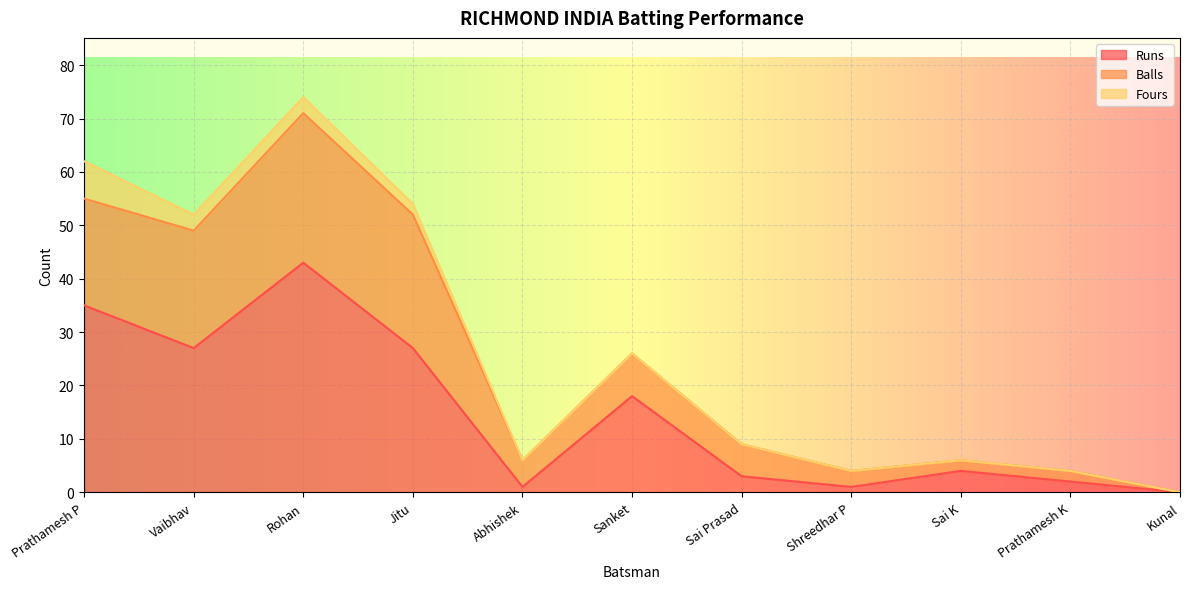

How many values in the Runs series are below 4?

5